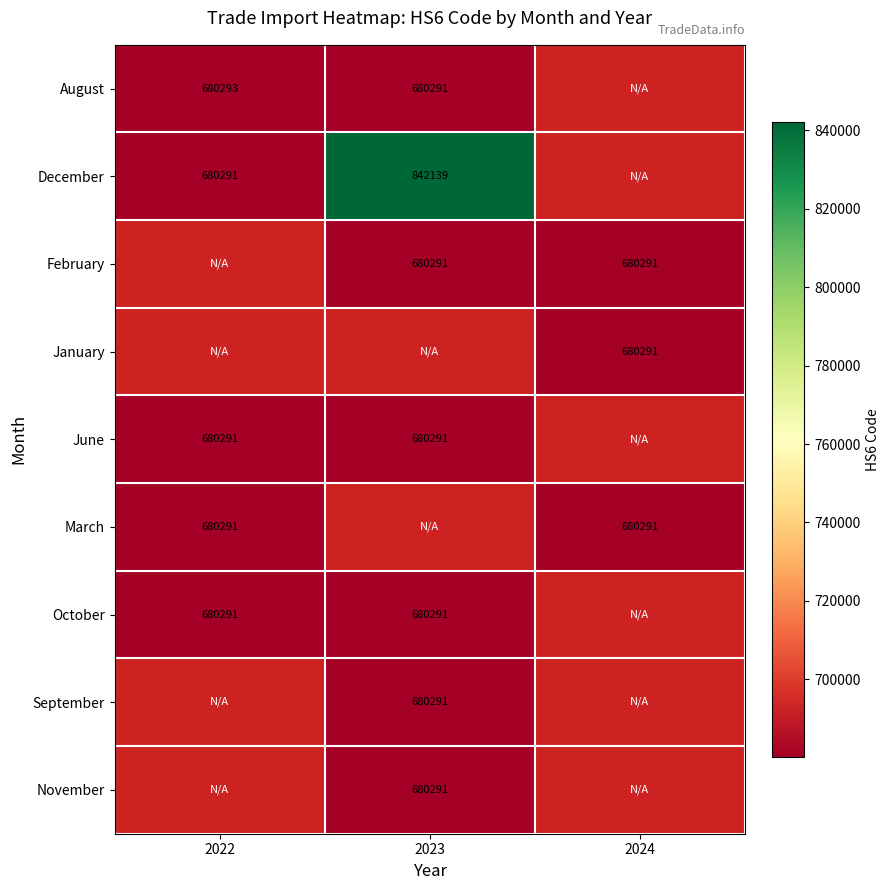

Count the number of categories in the chart.

3